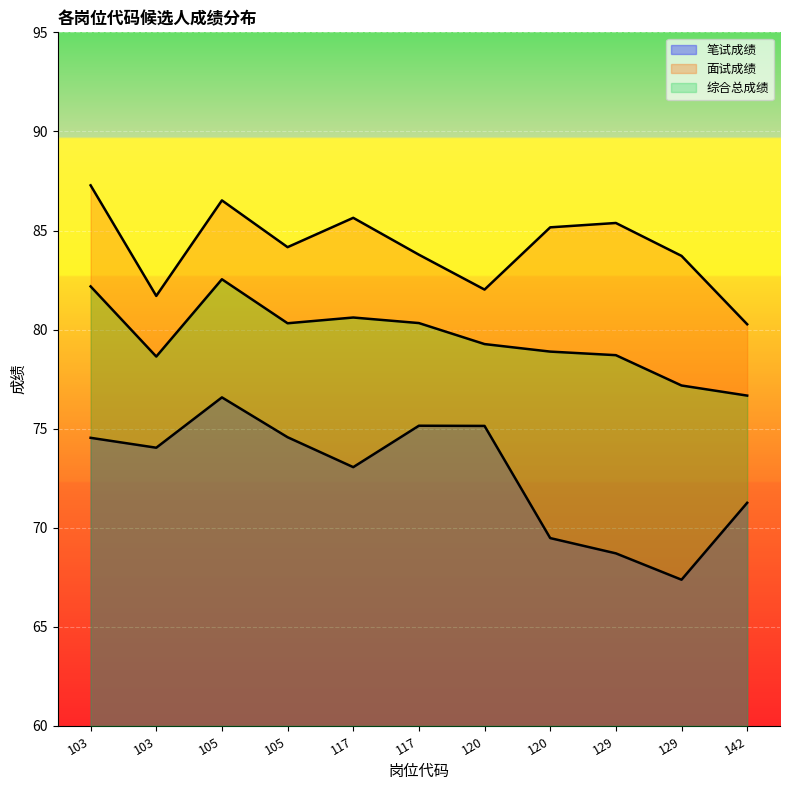

At how many categories does at least one series exceed 73?

11